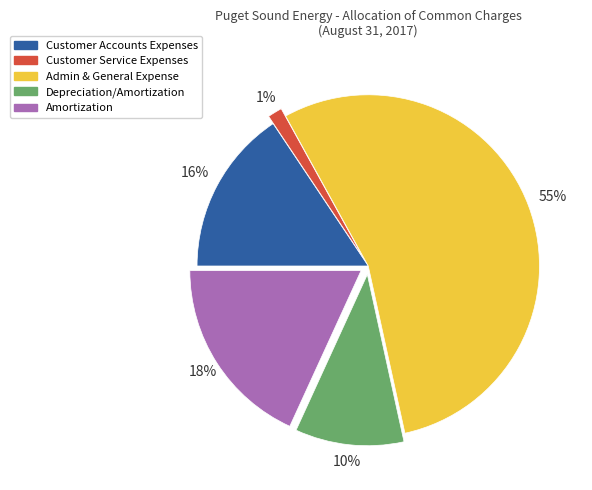

What is the largest slice in the pie chart?

Admin & General Expense